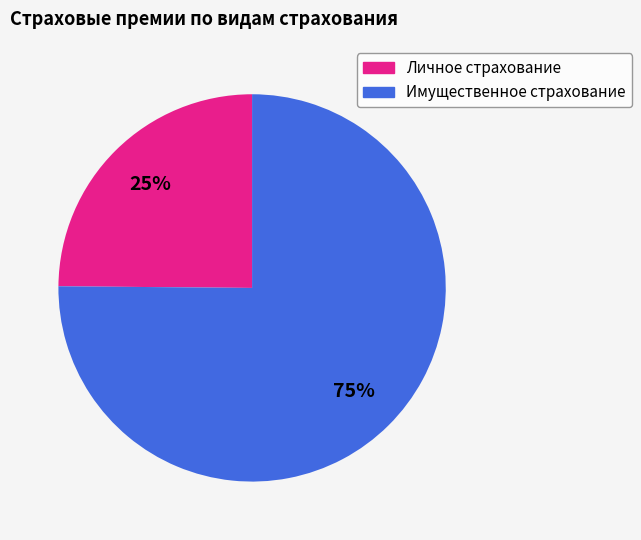

How many segments does this pie chart have?

2